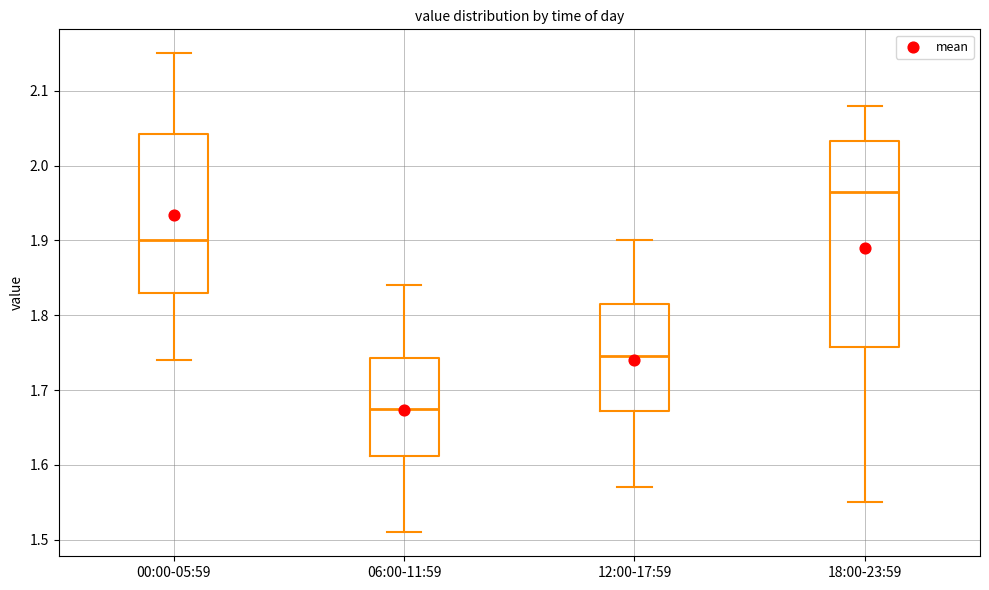

Which box's median line is the lowest?

06:00-11:59